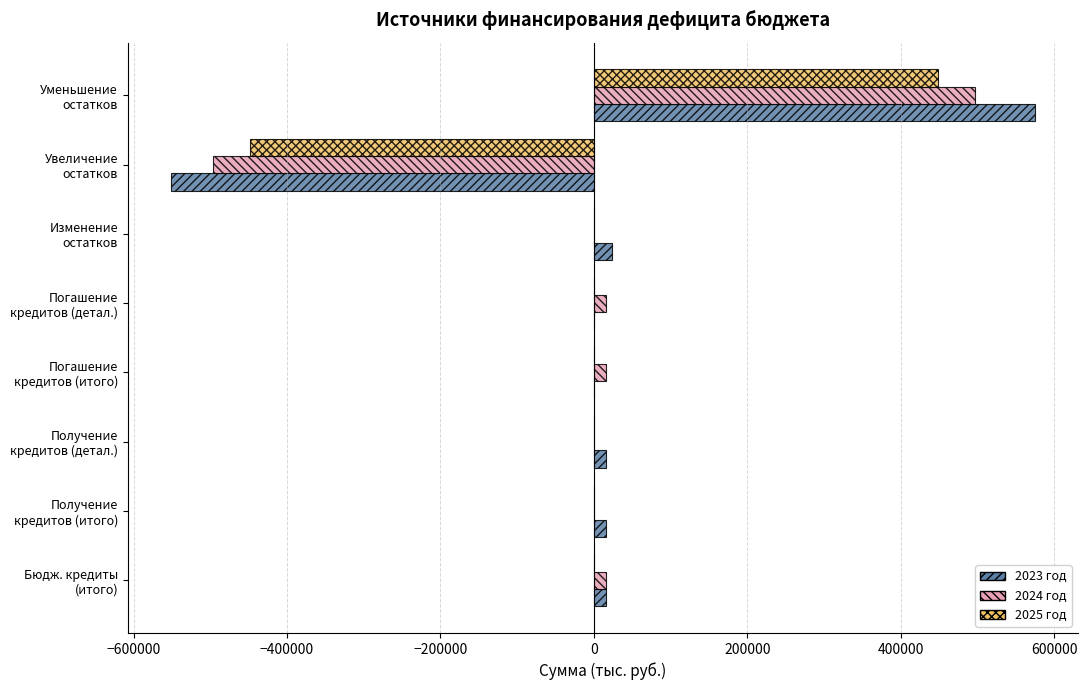

How many series are shown in this chart?

3